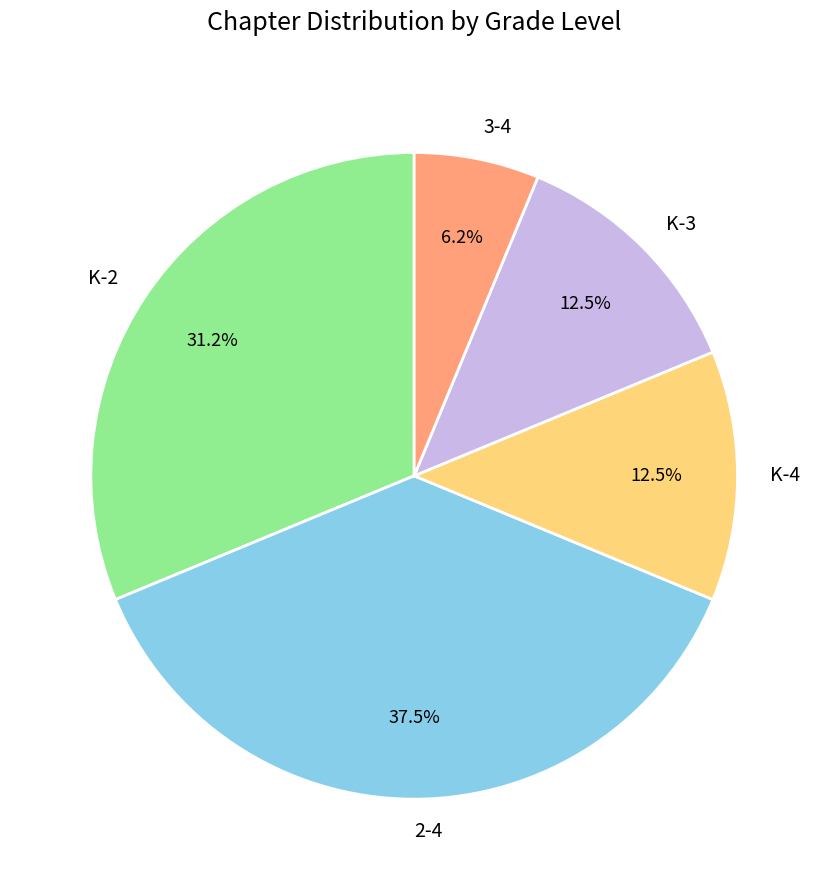

What percentage is NOT represented by 2-4?

62.5%